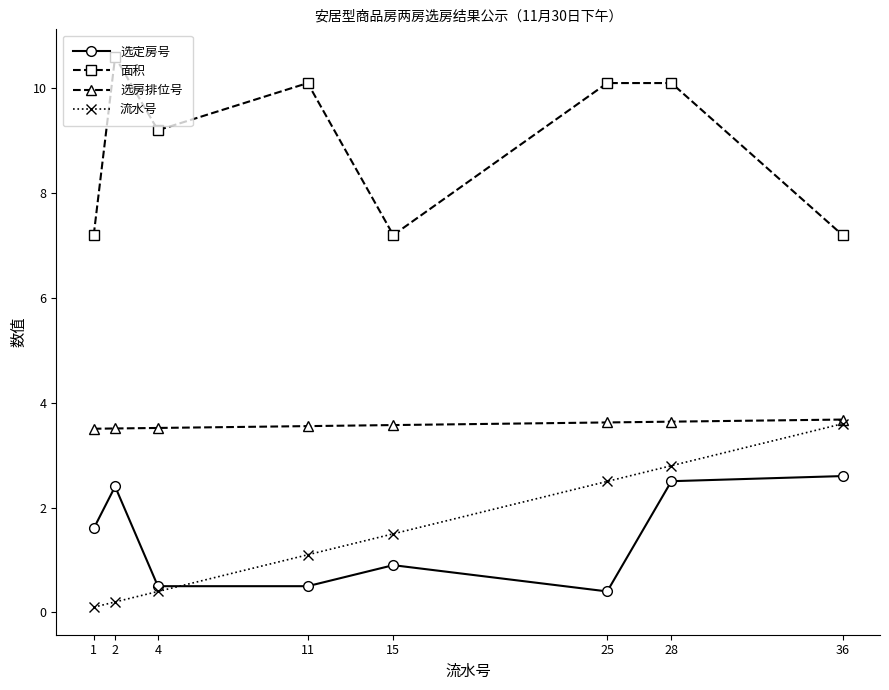

Is the value of 选房排位号 at 4 greater than the value of 选定房号 at 25?

Yes